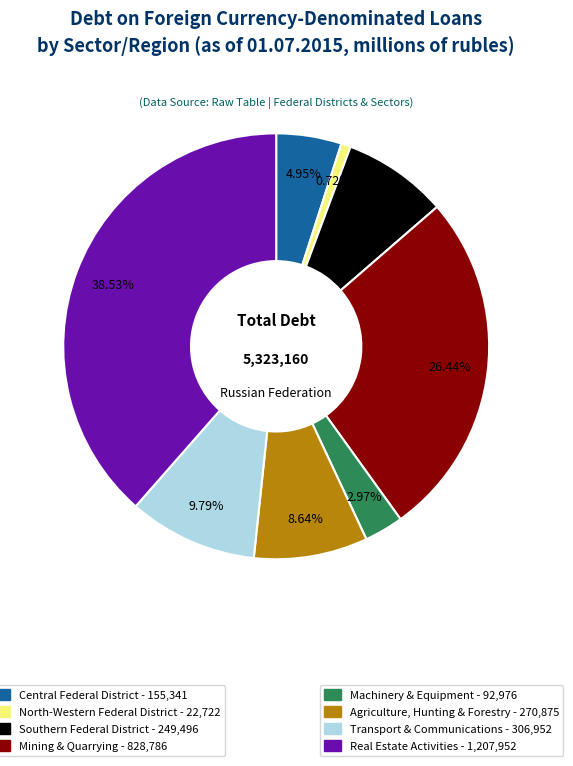

Does any single category account for the majority?

No